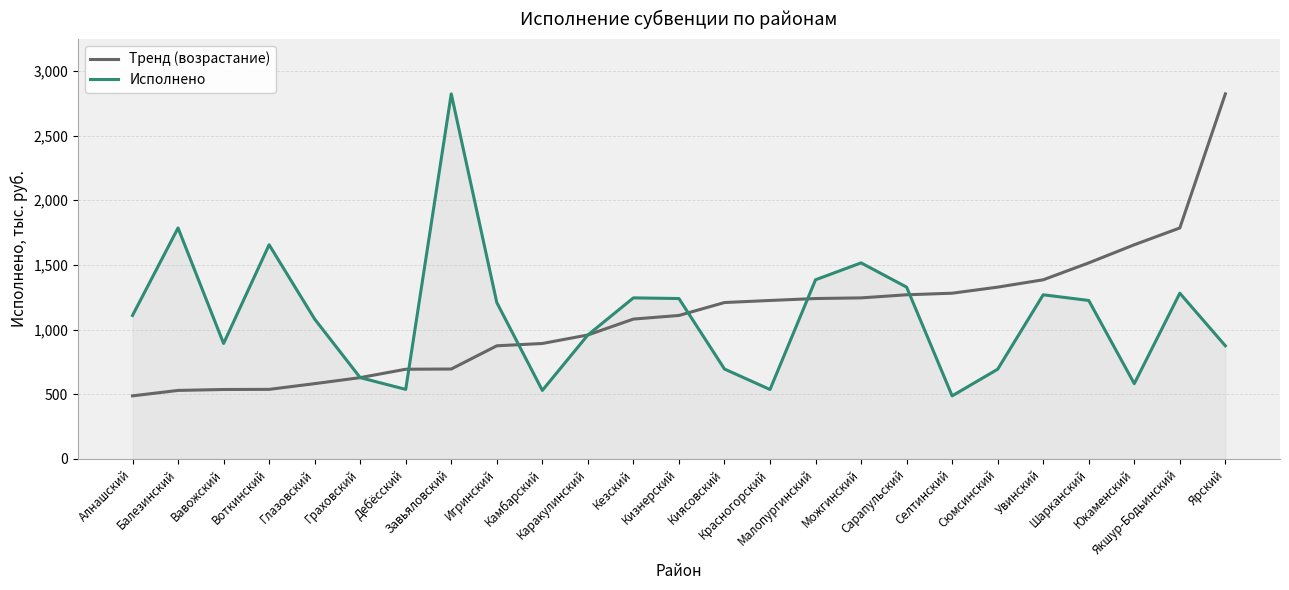

What is the maximum value for Исполнено?

2823.3